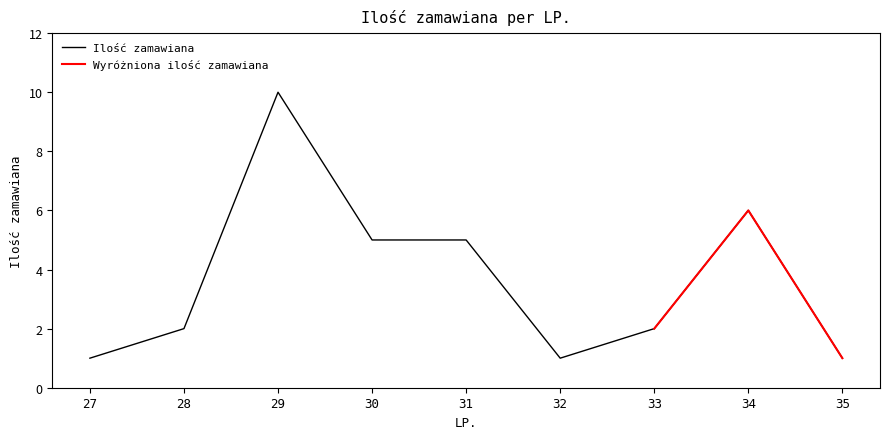

Reading left to right, extract all data points from this chart.

1	2	10	5	5	1	2	6	1